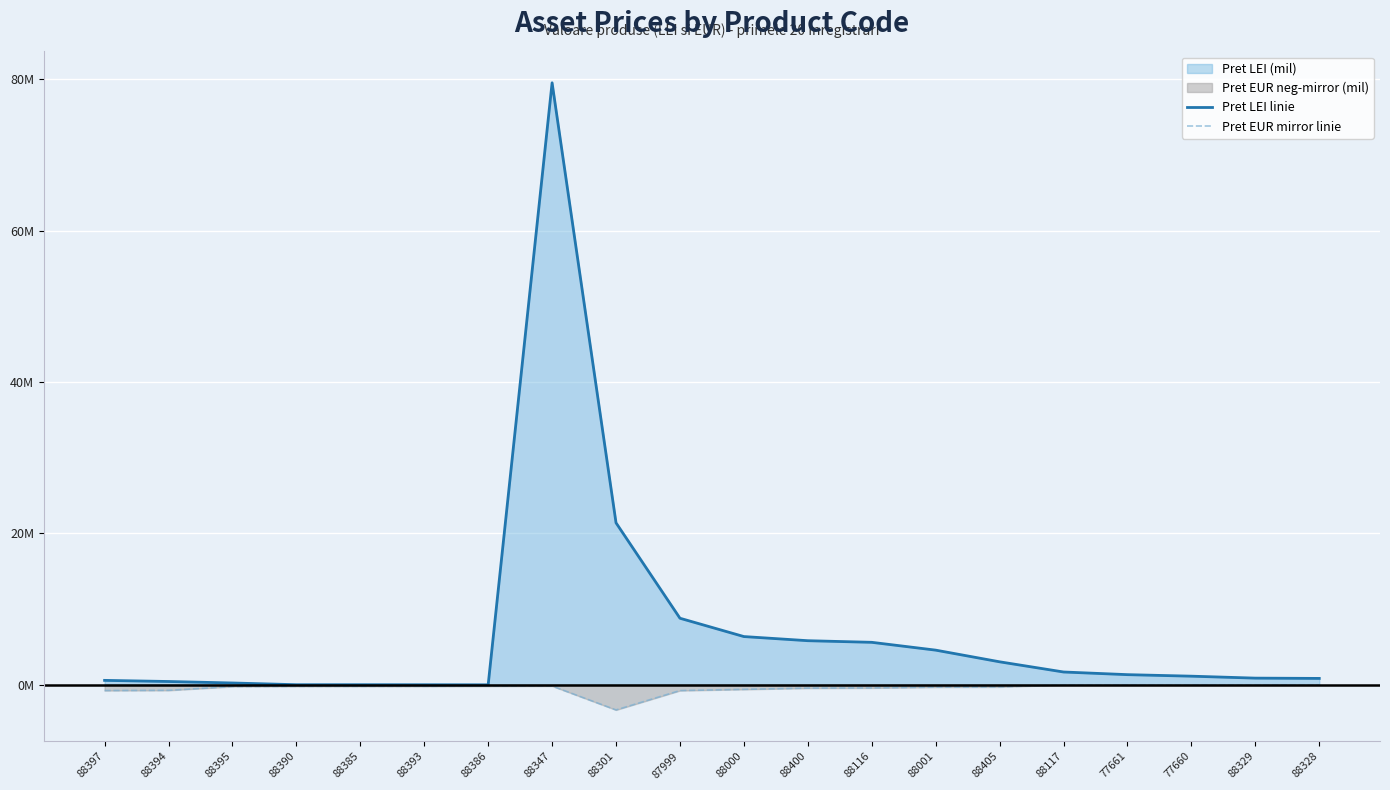

Reading right to left, what are all the values shown in this chart?

Pret LEI linie: 0.8	0.9	1.1	1.3	1.7	3.0	4.6	5.6	5.8	6.4	8.8	21.4	79.5	0.0	0.0	0.0	0.0	0.2	0.4	0.6
Pret EUR mirror linie: -0.0	-0.0	-0.0	-0.0	-0.0	-0.3	-0.3	-0.4	-0.4	-0.6	-0.8	-3.3	-0.2	-0.2	-0.2	-0.2	-0.2	-0.2	-0.7	-0.8